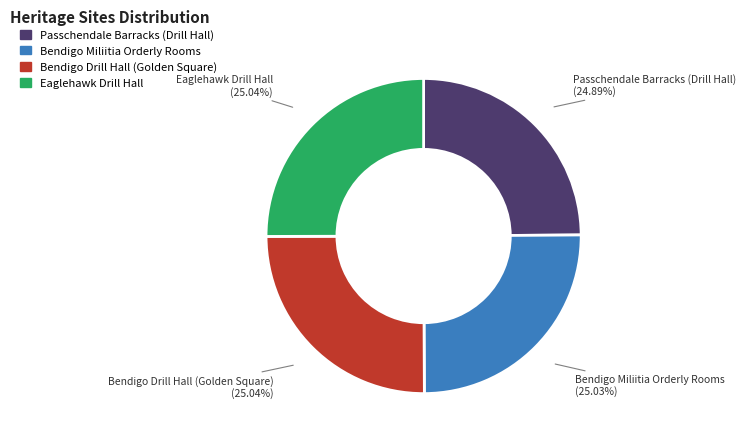

Does any single category account for the majority?

No